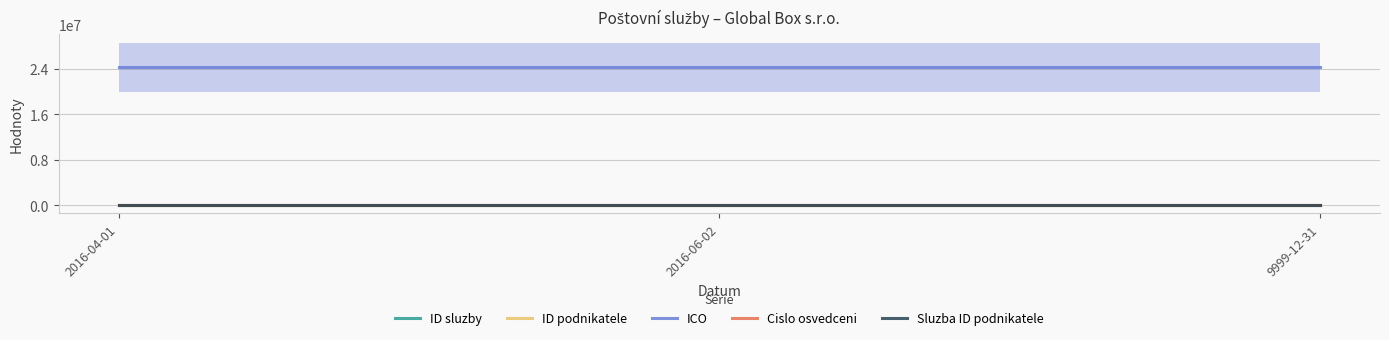

What are all the series names shown in the legend?

ID sluzby, ID podnikatele, ICO, Cislo osvedceni, Sluzba ID podnikatele